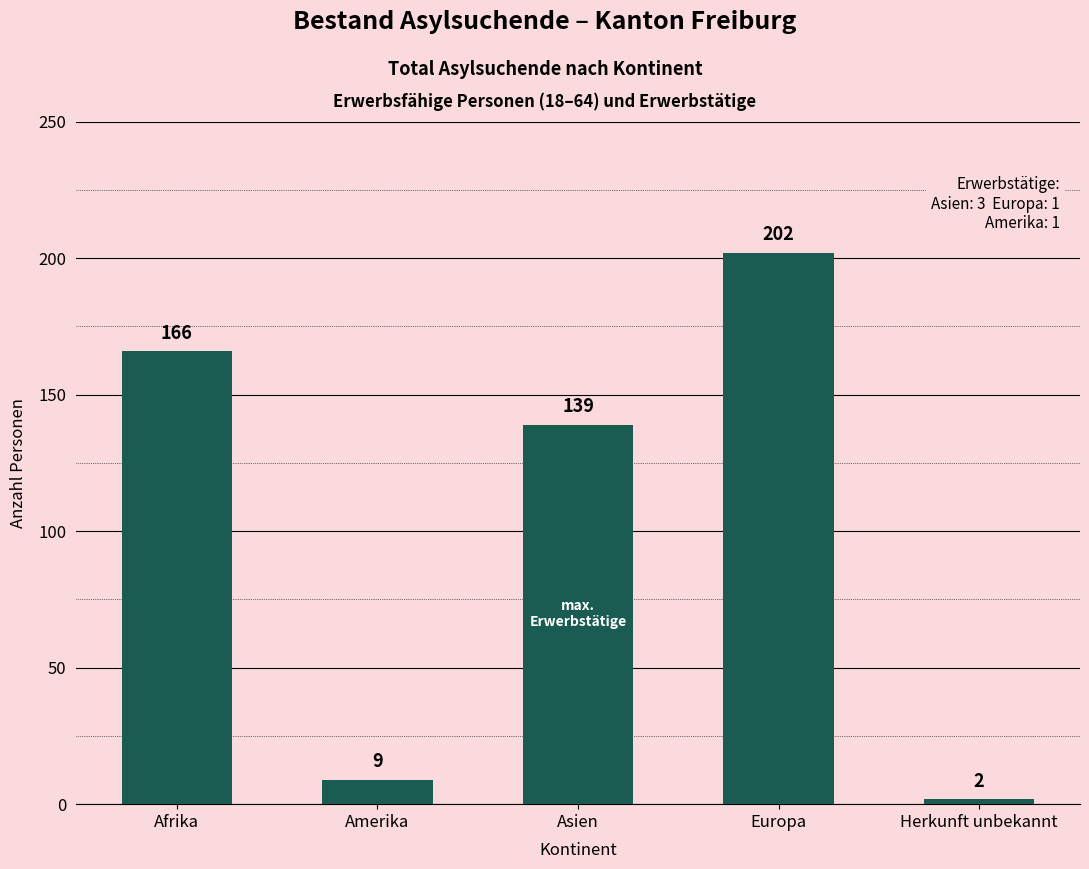

What is the sum of all values?

518